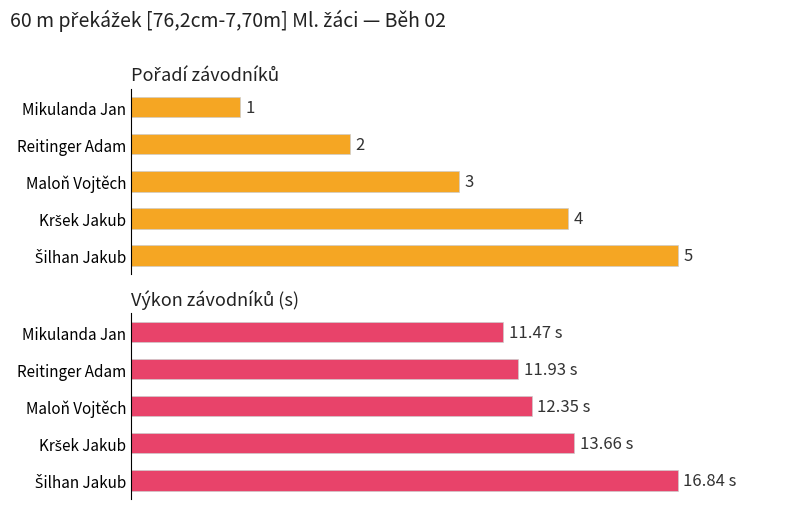

What are all the series names shown in the legend?

Pořadí, Výkon